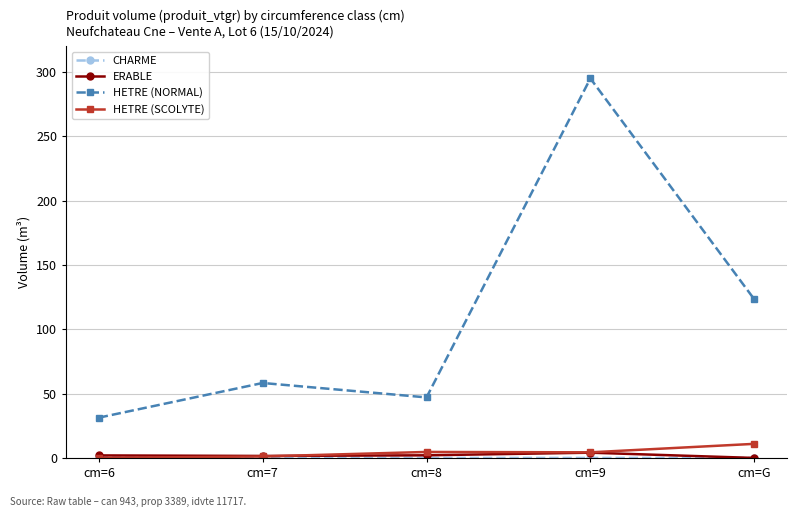

What position from the right is cm=G?

1